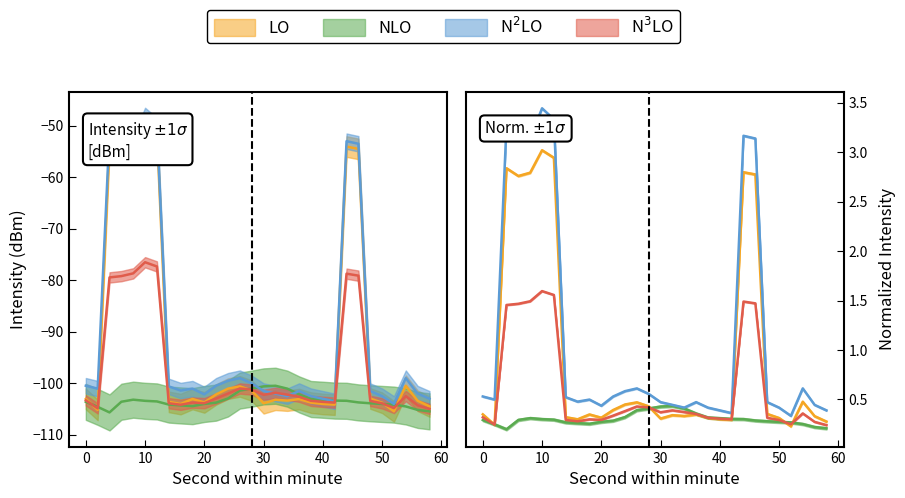

What is the difference between the intensity_mid values at 16 and 52?

0.2